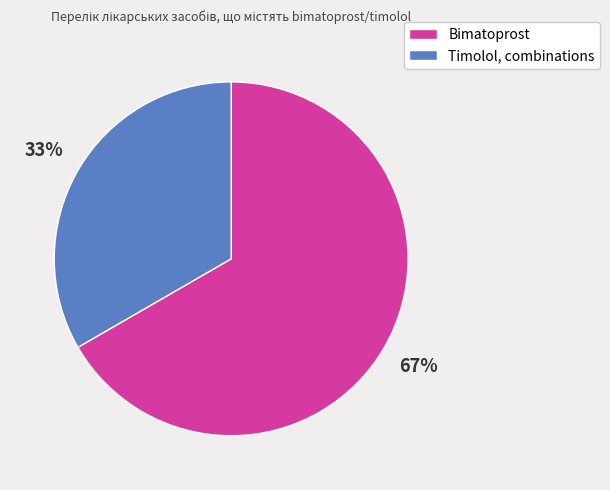

What percentage is the Timolol, combinations slice, to the nearest percent?

33%